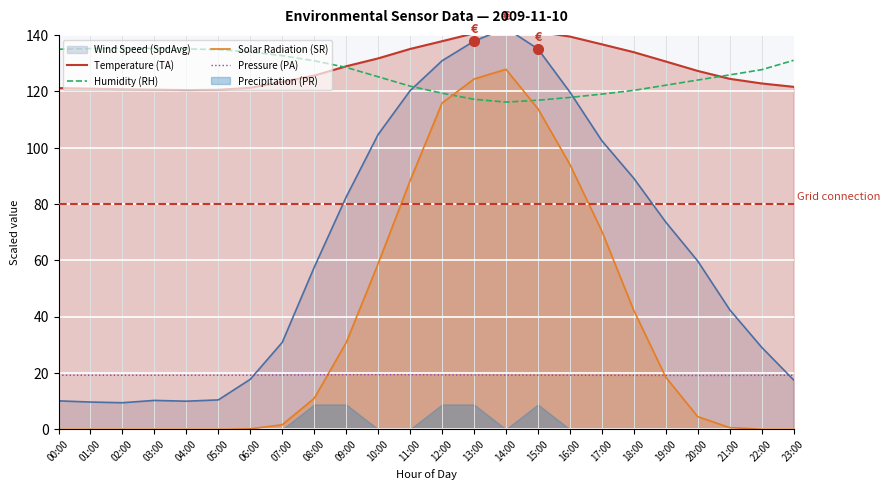

What is the label of the 3rd point from the left?

02:00